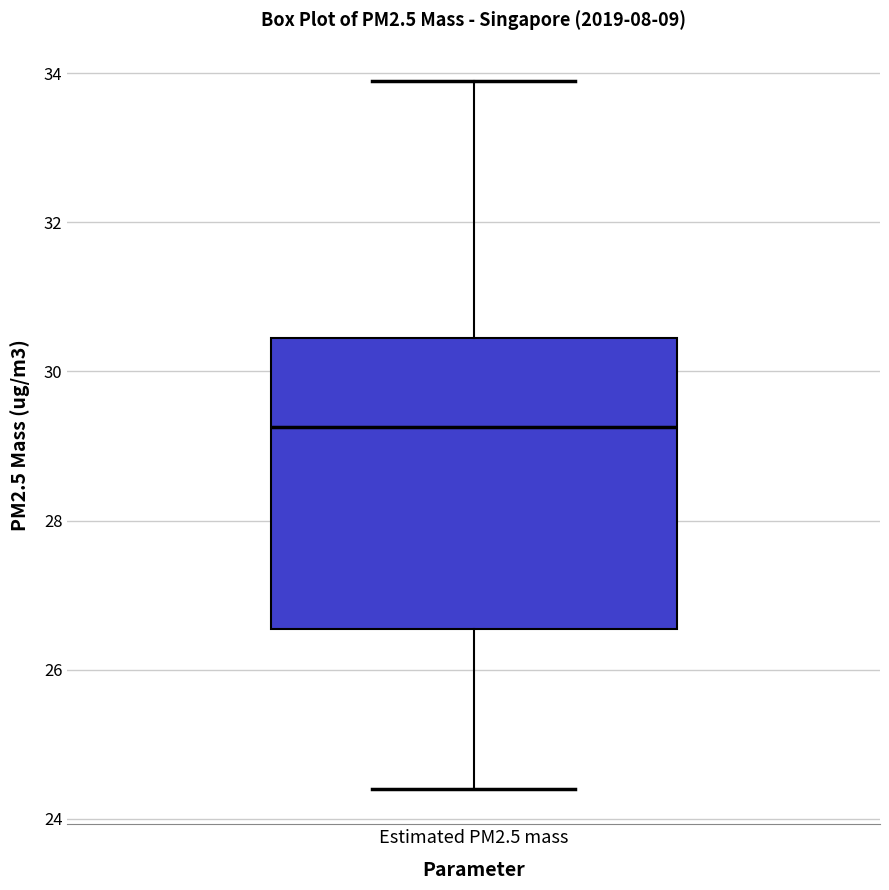

Transcribe this box plot: give where the median line is, the range the box spans, and where the two whiskers end, as read against the y-axis. The values are not printed on the chart, so give them approximately, as read against the axis.

median 29.2, box 26.6 to 30.4, whiskers 24.4 to 34.0